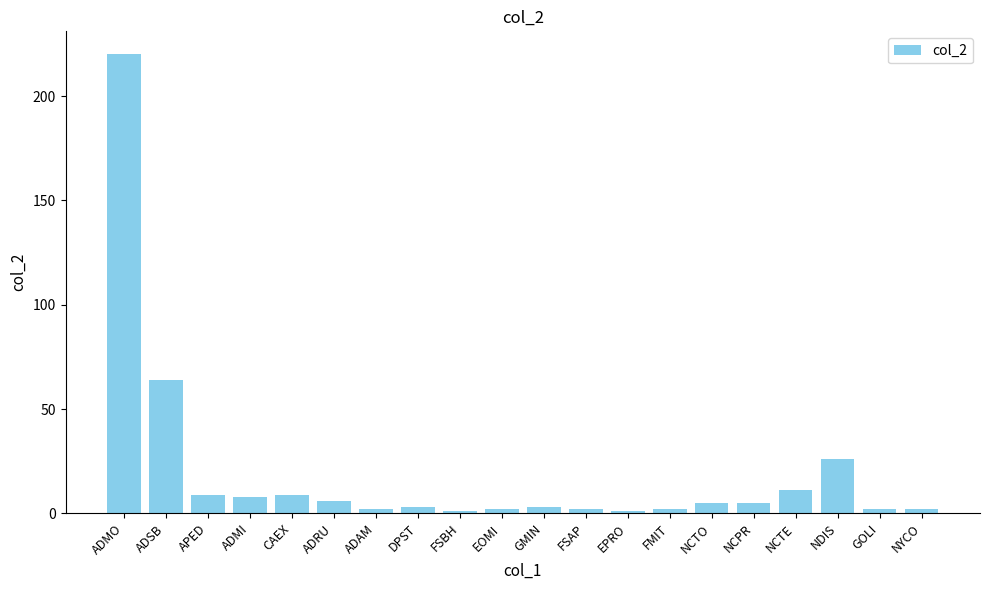

What is the difference between the values at APED and ADRU?

3